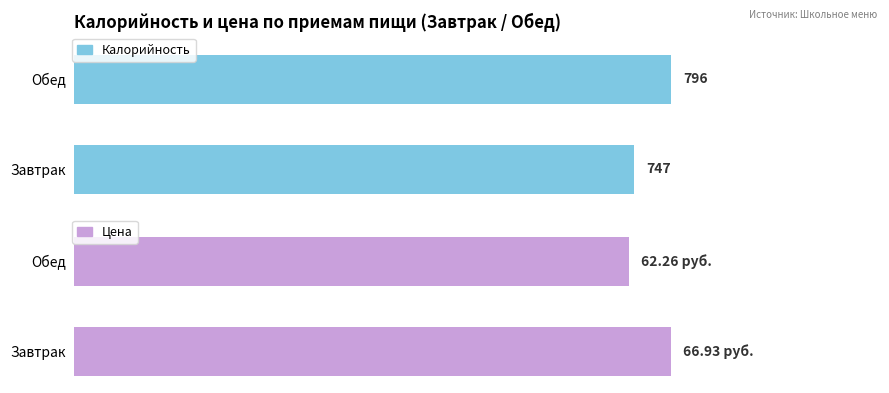

Reading left to right, extract all data points from this chart.

Калорийность: 747.0	796.0
Цена: 66.9	62.3